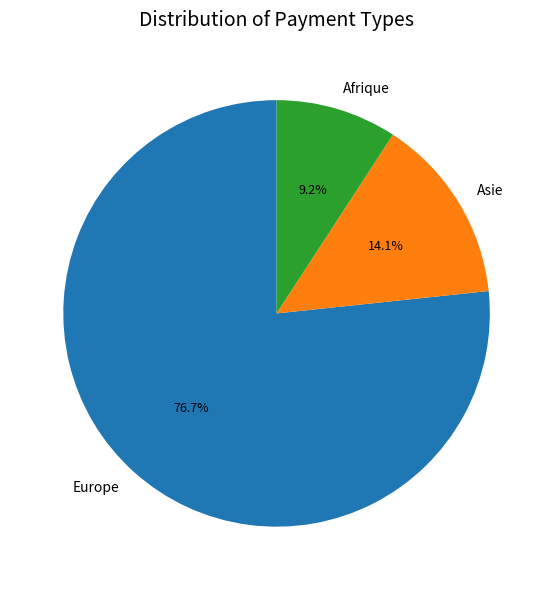

To the nearest percent, what is the combined percentage of Asie and Afrique?

23%